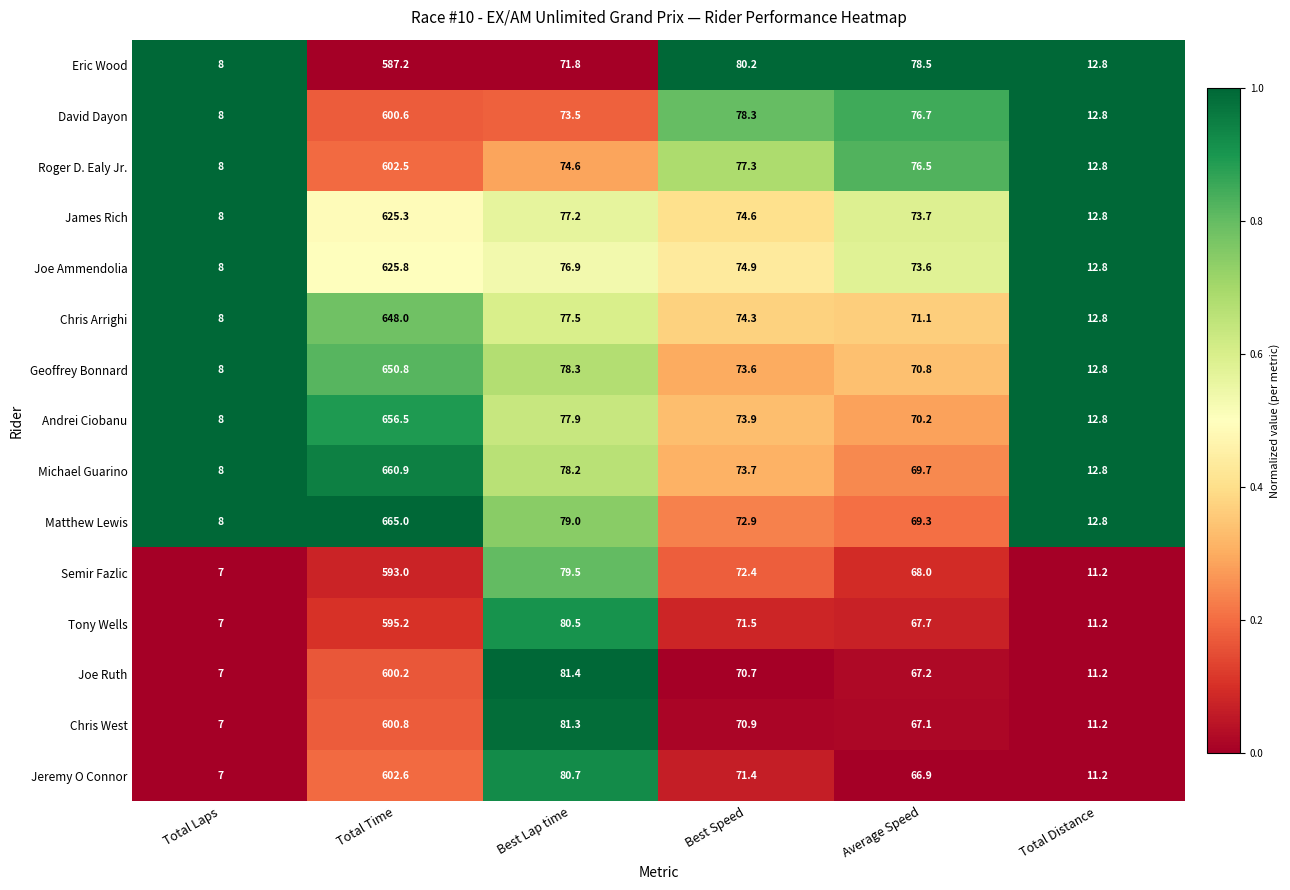

How many categories are shown in the chart?

6